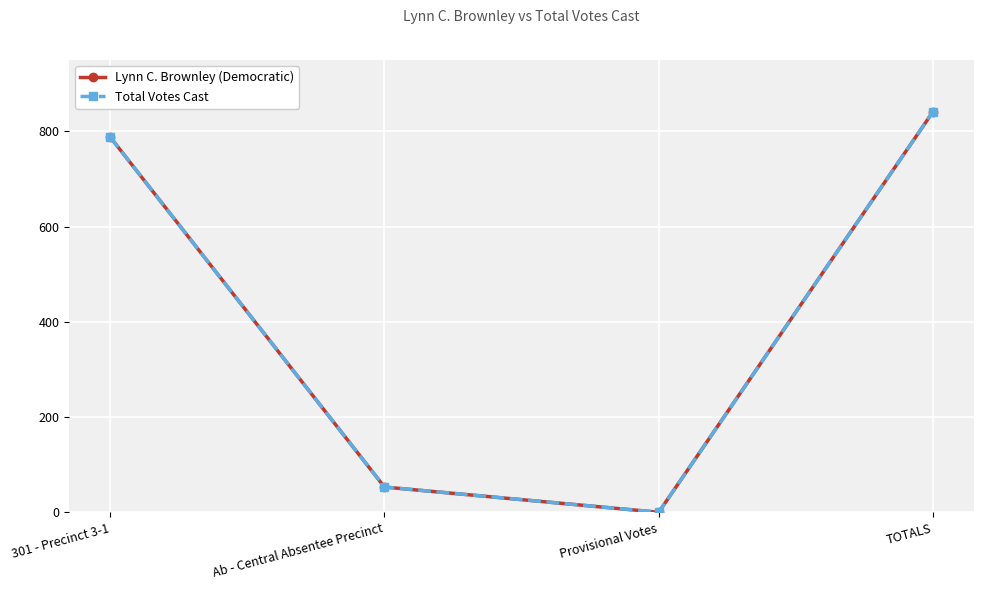

Is this an area chart (filled region under the line)?

No